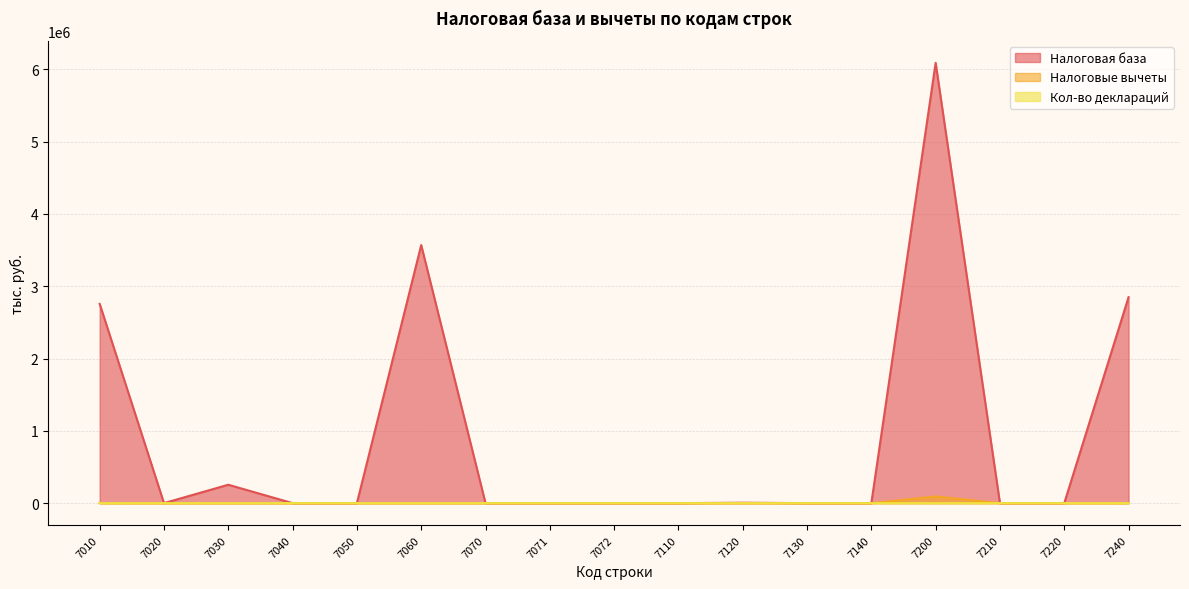

What is the difference between the second highest and minimum values in the Налоговые вычеты series?

584